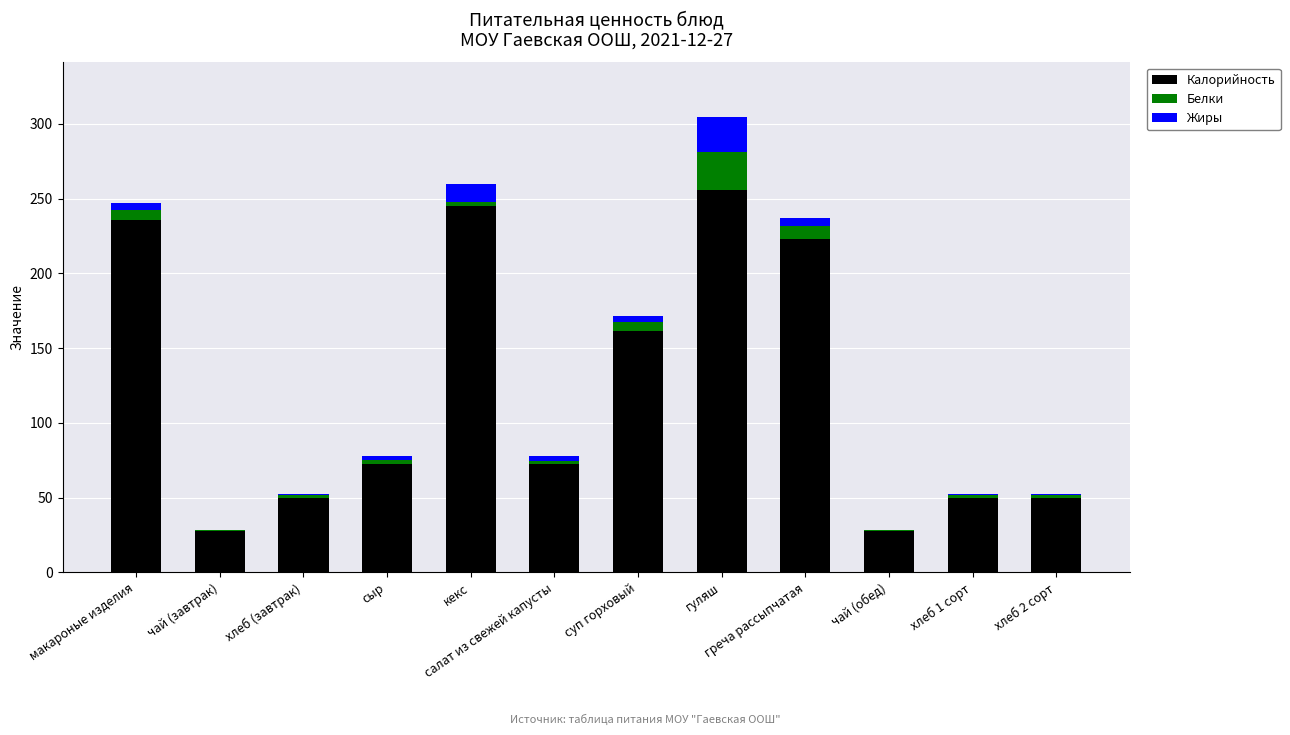

What is the maximum value for Калорийность?

255.9